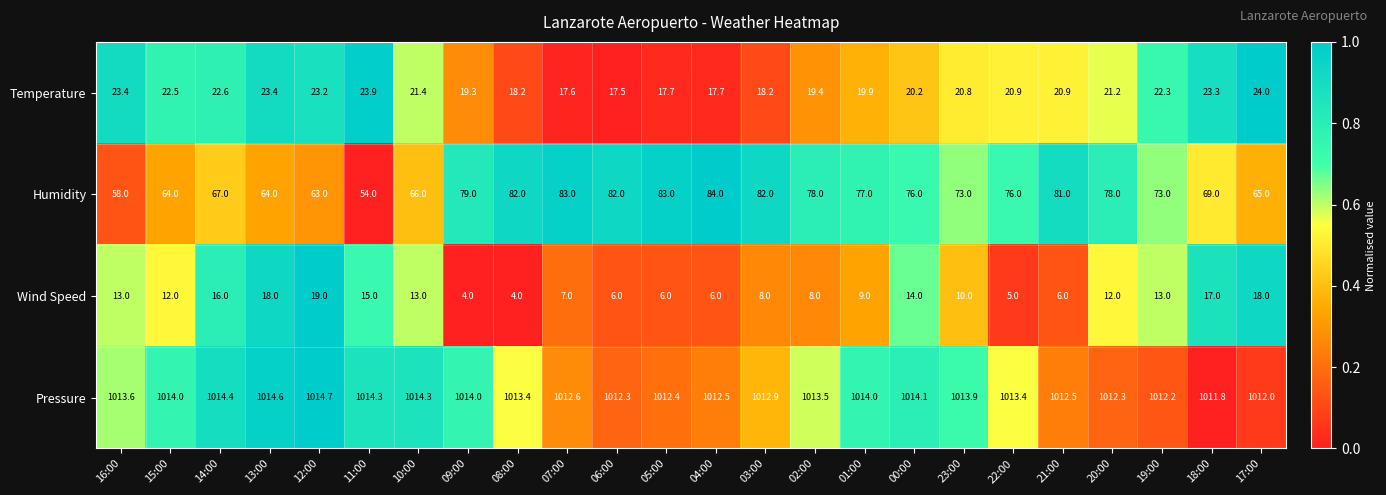

What is the difference between the Humidity values at 21:00 and 04:00?

3.0